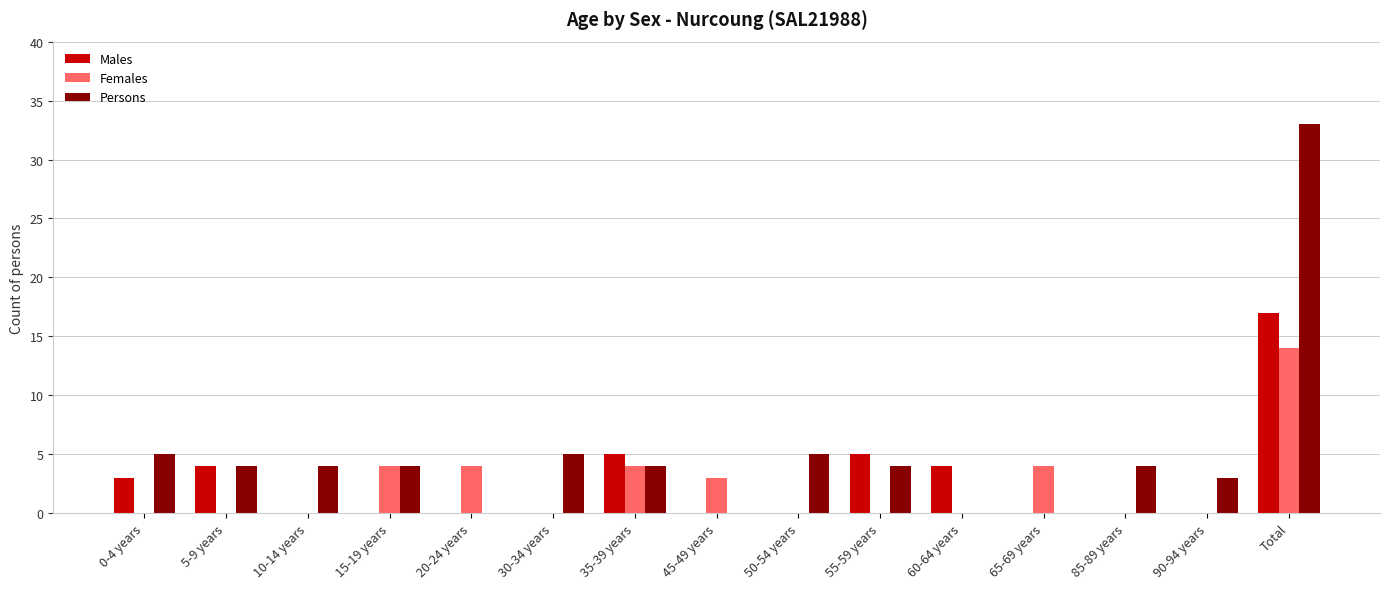

What is the sum of the Females values at 30-34 years and 65-69 years?

4